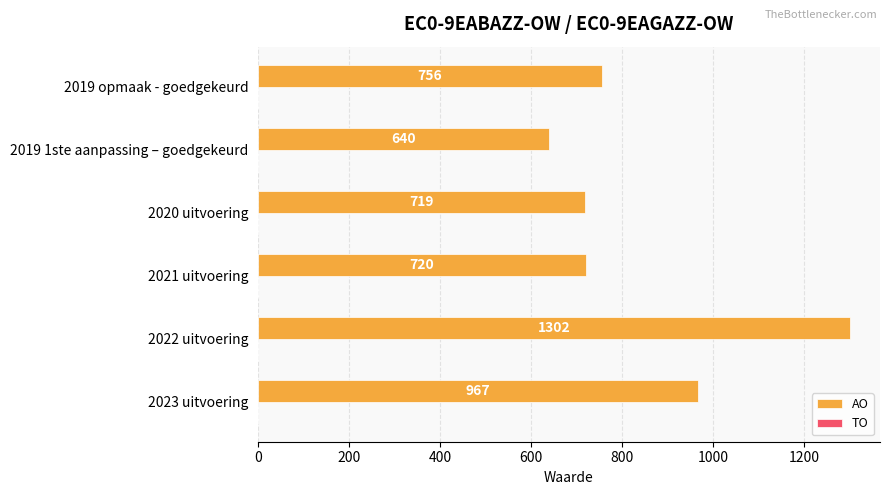

List the labels in order of value, largest first.

2022 uitvoering, 2023 uitvoering, 2019 opmaak - goedgekeurd, 2021 uitvoering, 2020 uitvoering, 2019 1ste aanpassing – goedgekeurd